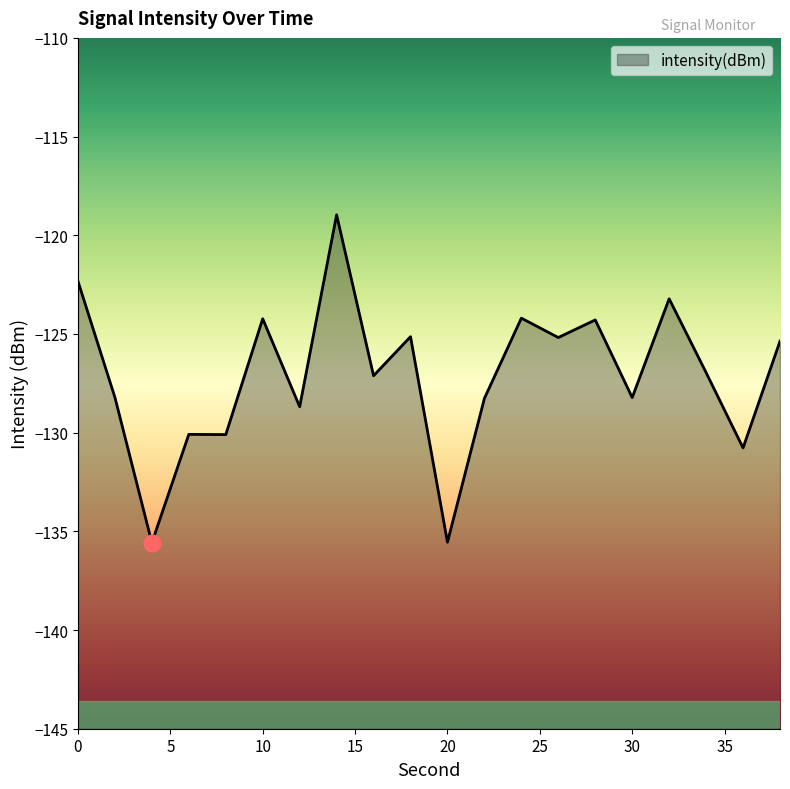

True or false: the data has more than 2 interior local peaks.

True